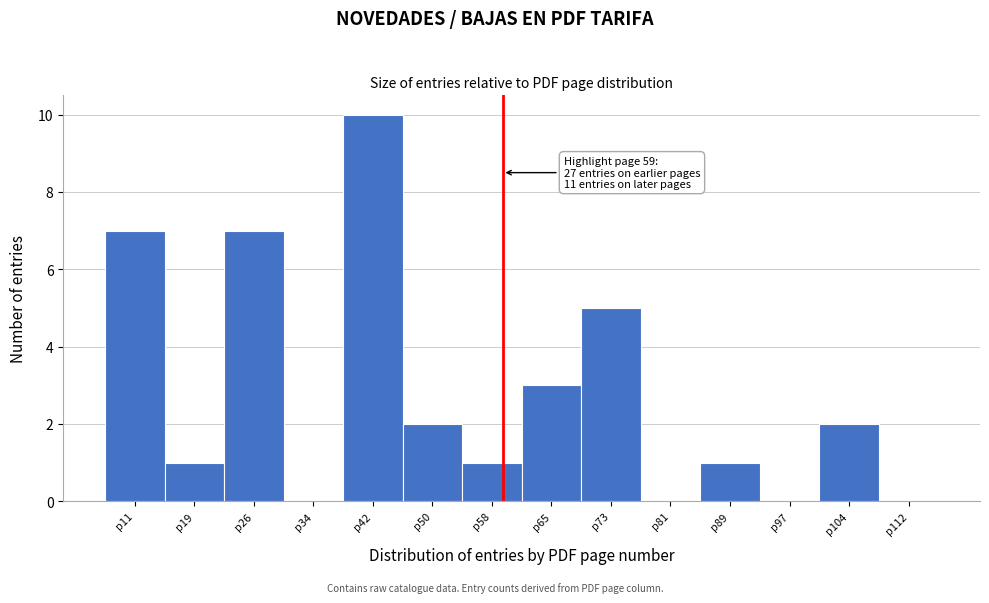

Which range on the x-axis has the tallest bar?

38 to 46